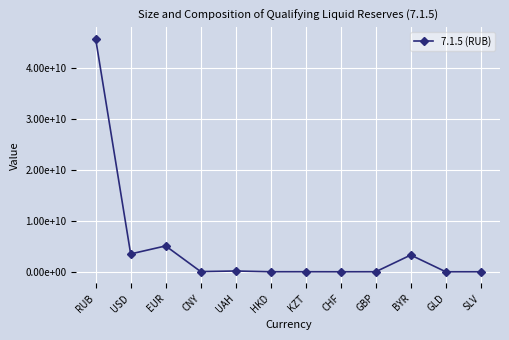

Reading left to right, extract all data points from this chart.

45709222649.9	3502321314.4	5076032871.9	38680187.0	150901954.0	5445877.0	7837908.0	1982.0	6809697.6	3285473220.0	1356211.0	264210.0